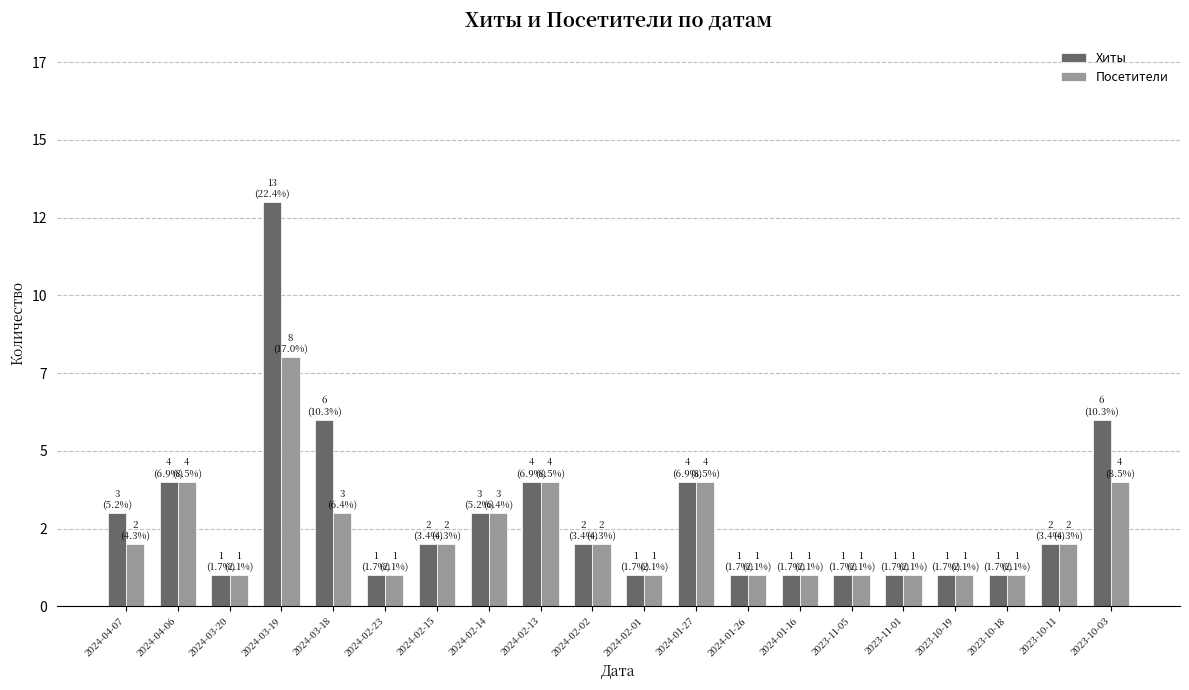

What is the sum of all Посетители values?

47